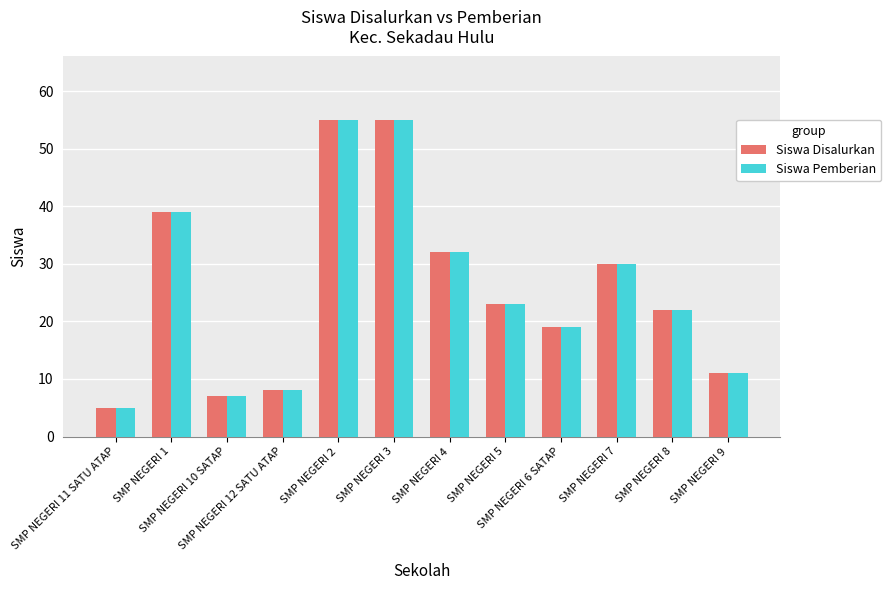

At which label does Siswa Pemberian first exceed 23?

SMP NEGERI 1